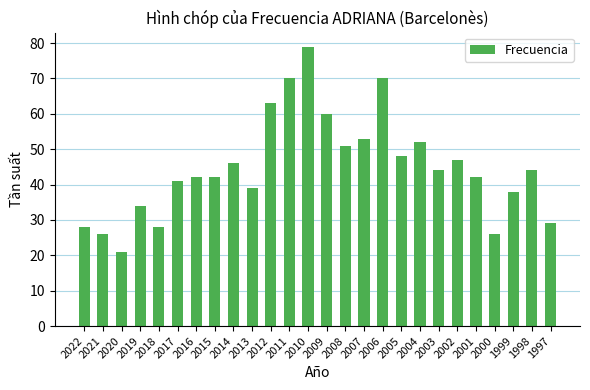

How many bars are there in total?

26